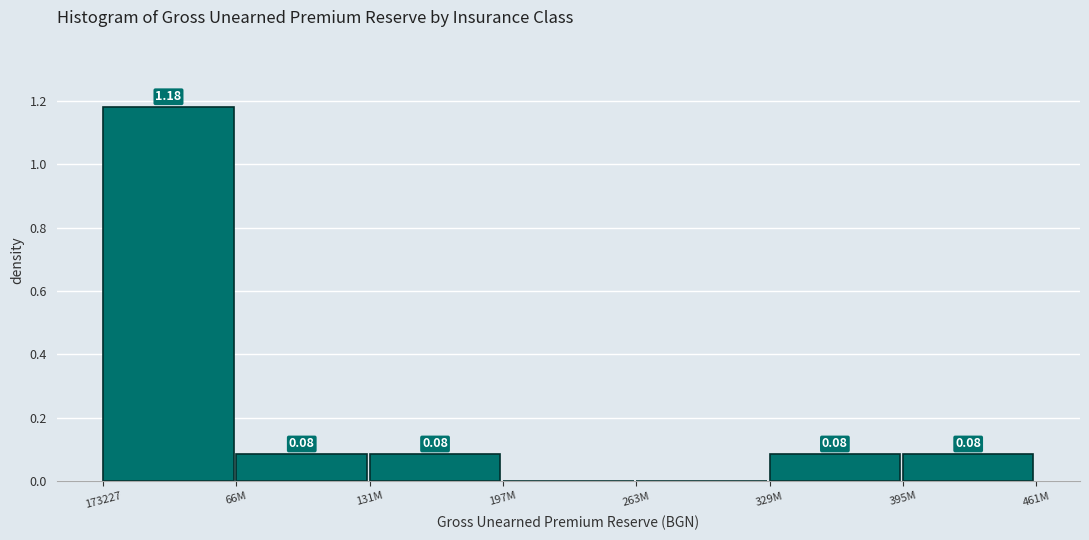

What is the sum of all values?

1.5